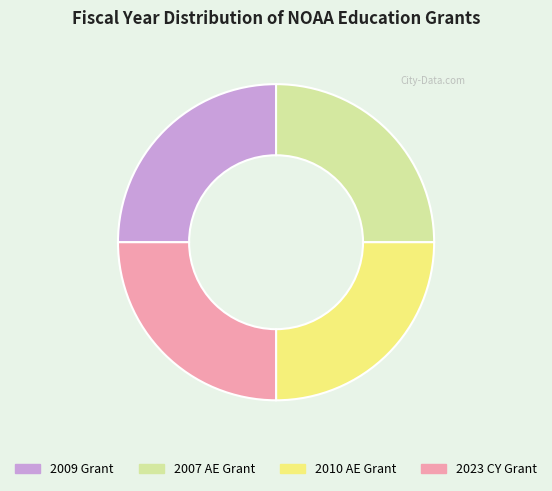

The 2009 Grant slice represents 13% of the pie. True or false?

False